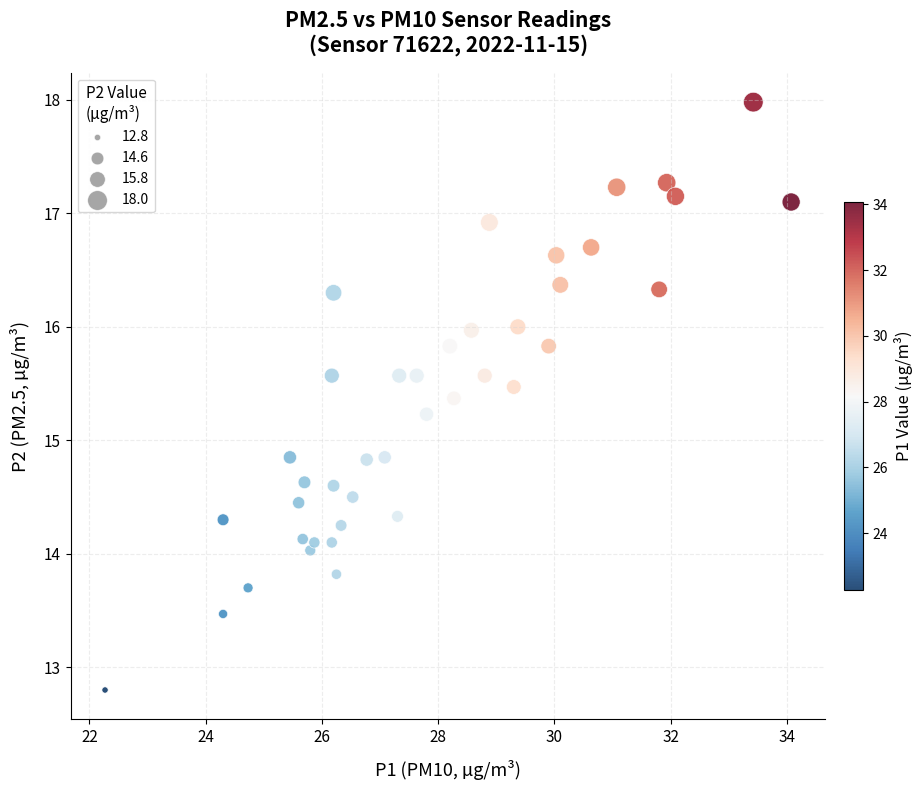

What is the range of Y values (max minus min)?

5.2